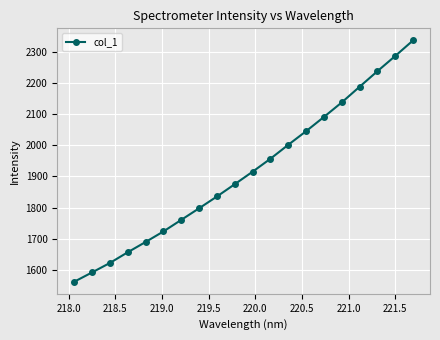

Reading left to right, list all the values displayed in this chart.

1562.0	1591.9	1622.3	1656.6	1689.6	1723.4	1760.6	1797.8	1835.7	1875.1	1915.3	1956.9	2001.6	2045.3	2091.0	2137.6	2187.9	2237.8	2286.7	2336.7